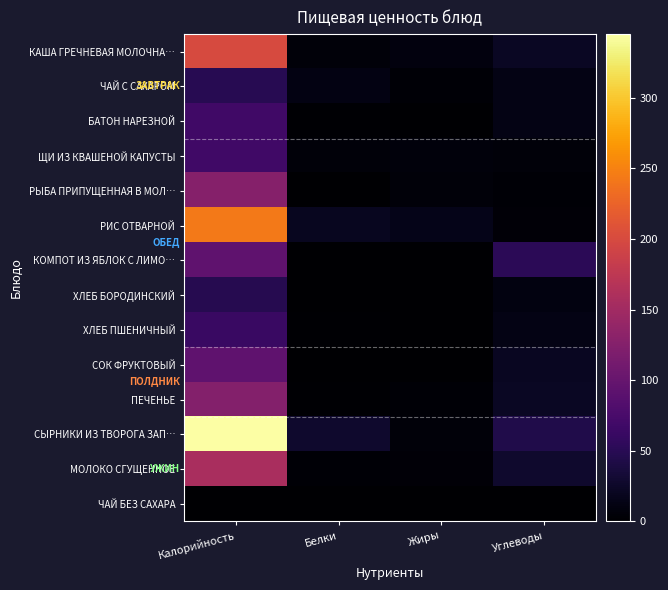

Rank the series at Углеводы from lowest to highest value.

ЧАЙ БЕЗ САХАРА, РЫБА ПРИПУЩЕННАЯ В МОЛ…, РИС ОТВАРНОЙ, ЩИ ИЗ КВАШЕНОЙ КАПУСТЫ, ХЛЕБ БОРОДИНСКИЙ, ХЛЕБ ПШЕНИЧНЫЙ, ЧАЙ С САХАРОМ, БАТОН НАРЕЗНОЙ, СОК ФРУКТОВЫЙ, ПЕЧЕНЬЕ, КАША ГРЕЧНЕВАЯ МОЛОЧНА…, МОЛОКО СГУЩЕННОЕ, СЫРНИКИ ИЗ ТВОРОГА ЗАП…, КОМПОТ ИЗ ЯБЛОК С ЛИМО…